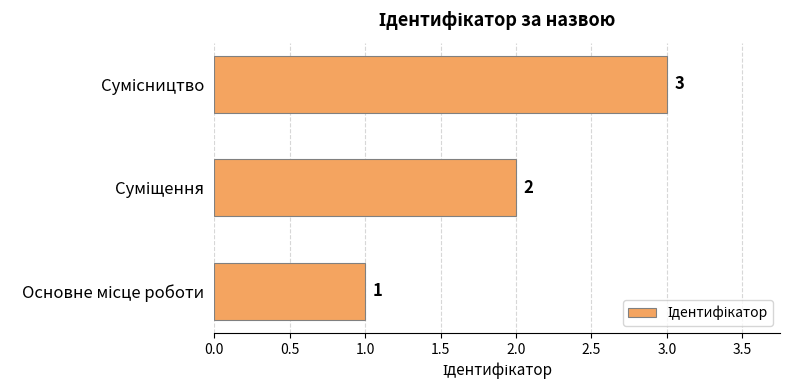

What is the sum of all values?

6